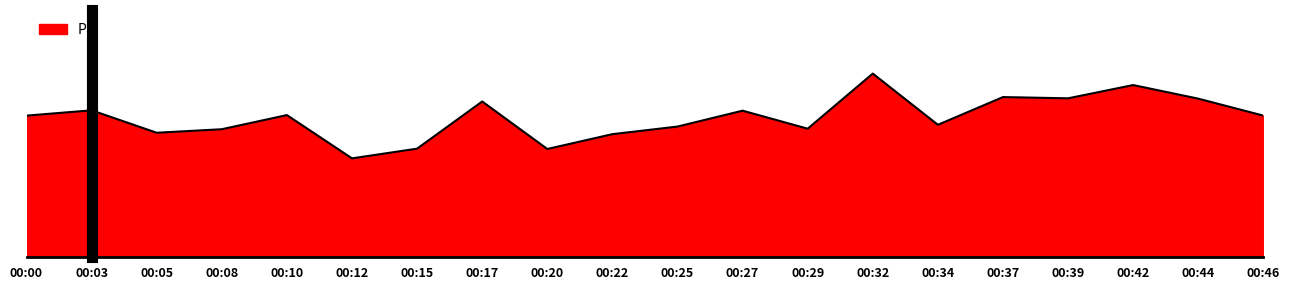

Where is the first local maximum?

00:03